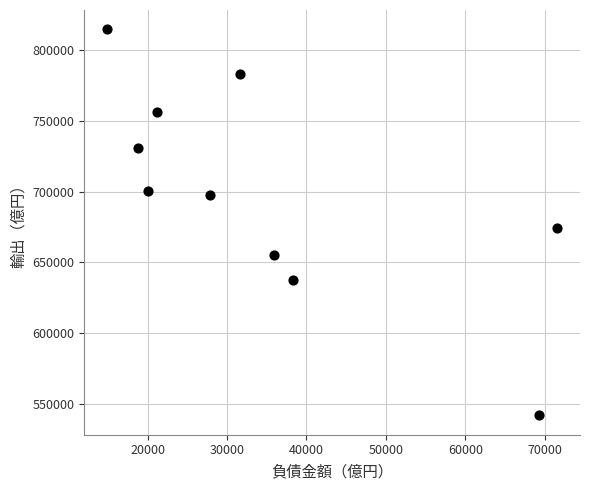

What is the average X value?

34946